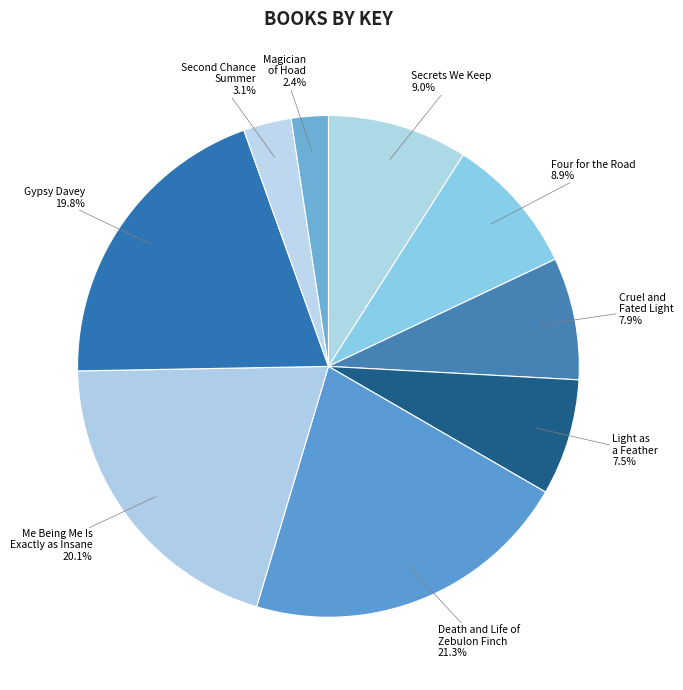

Which has a higher value, Secrets We Keep or Magician of Hoad?

Secrets We Keep